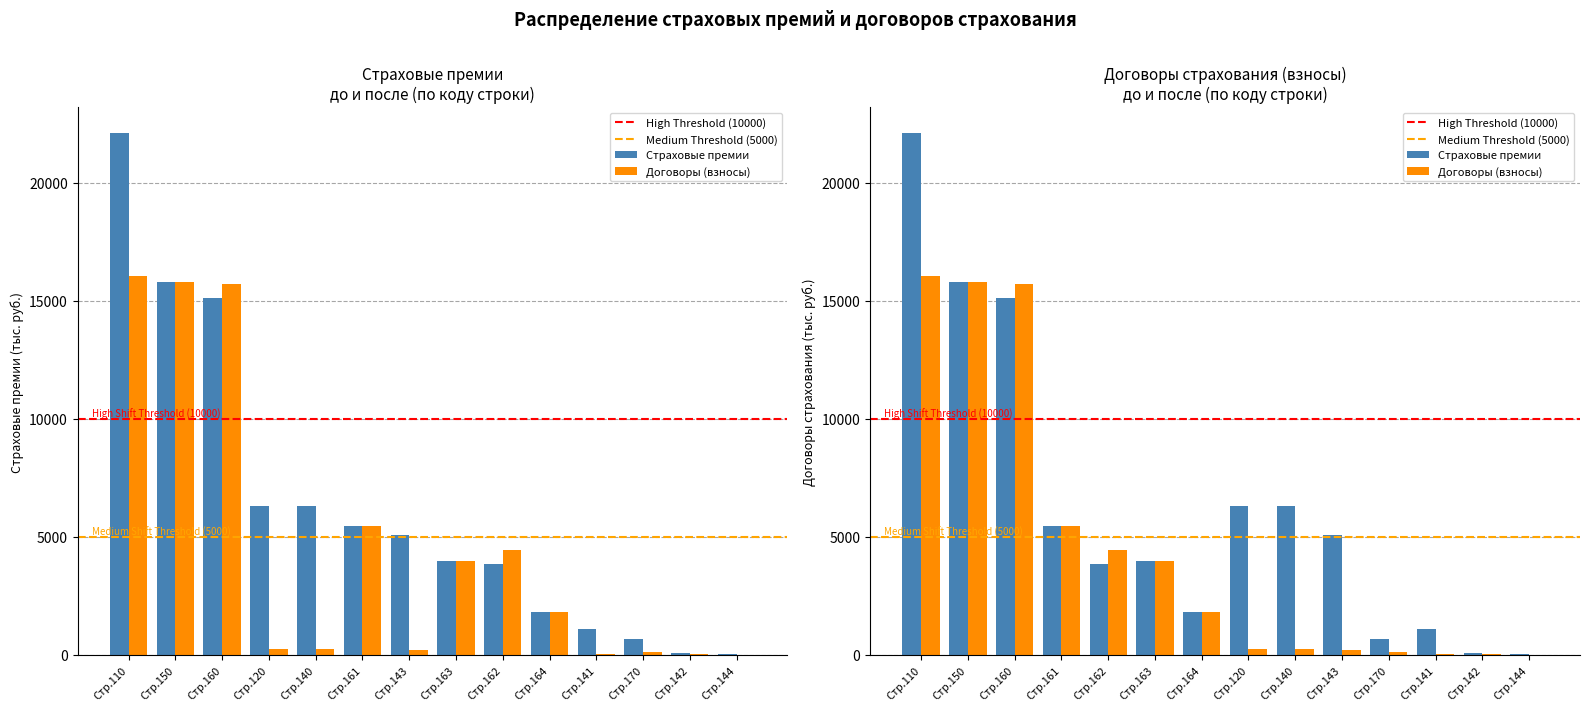

What is the sum of all Страховые премии (тыс. руб.) values?

87708.6